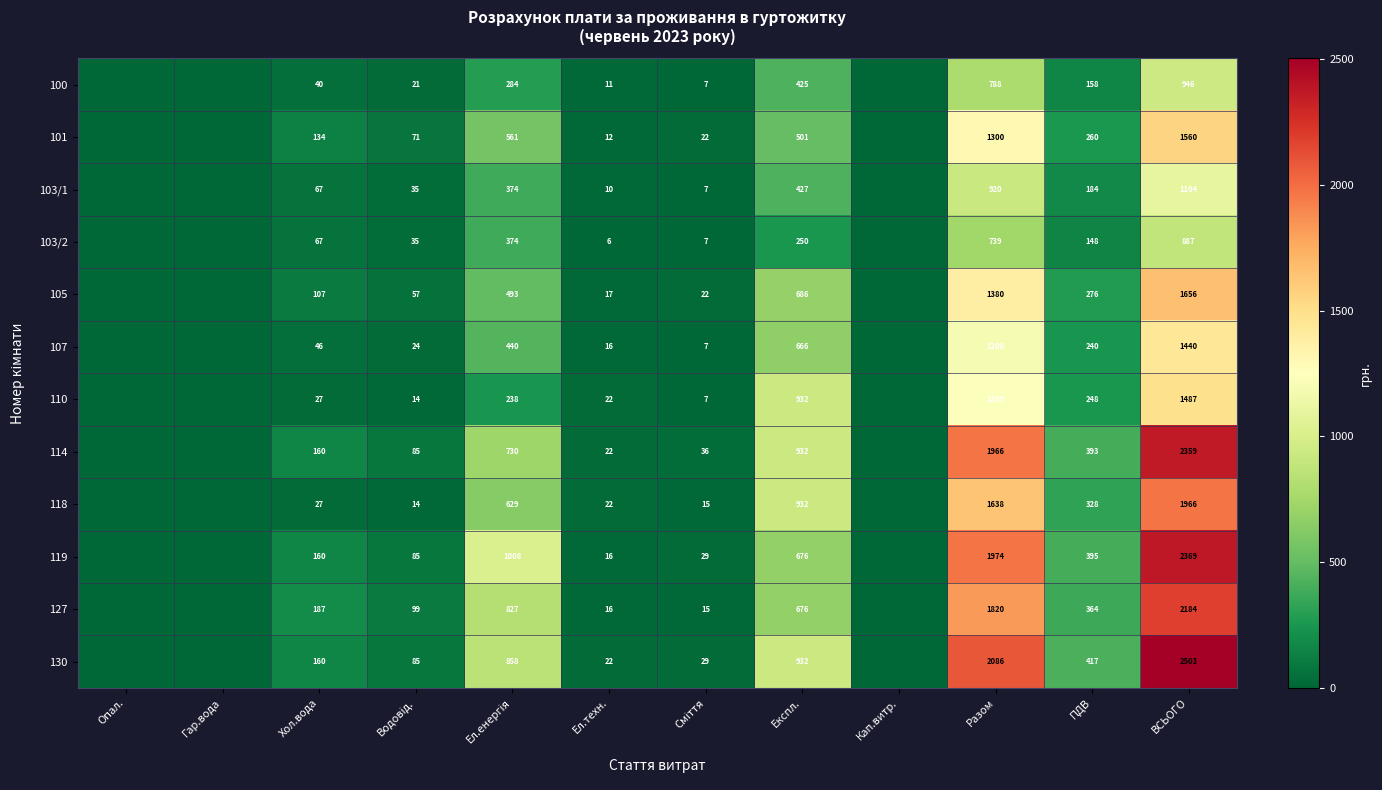

The 119 series shows 395 at ПДВ. True or false?

True